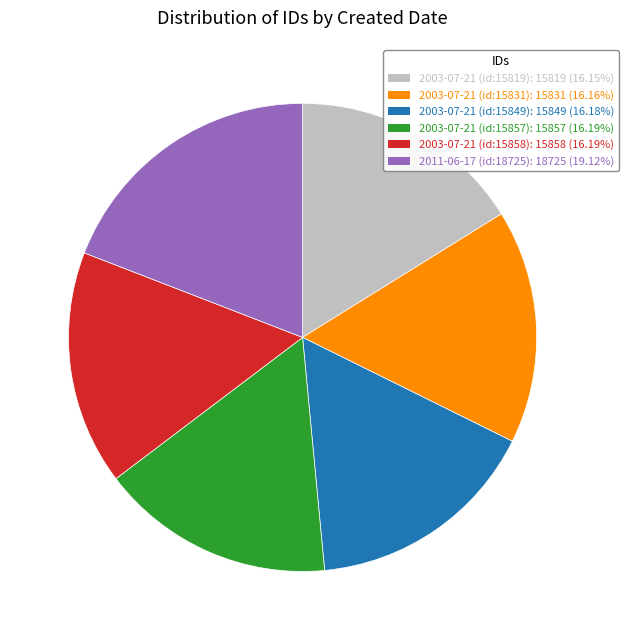

What is the ratio of the value at 2003-07-21 (id:15858) to the value at 2003-07-21 (id:15849)?

1.0